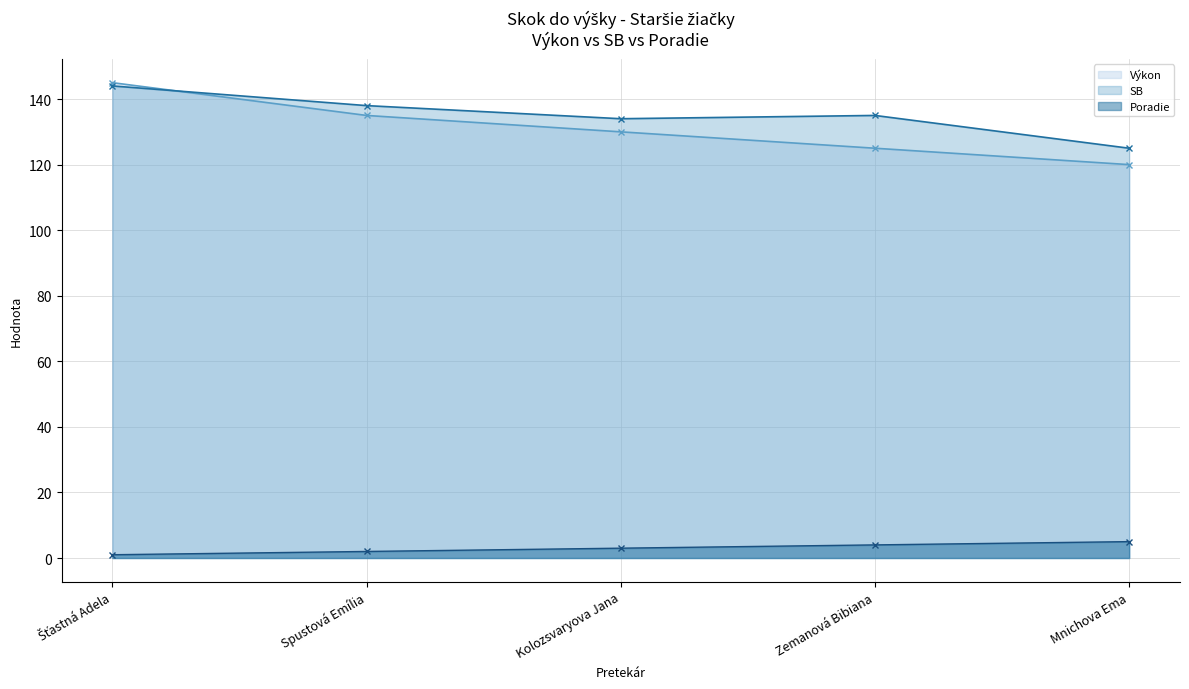

What is the difference between the Poradie values at Zemanová Bibiana and Šťastná Adela?

3